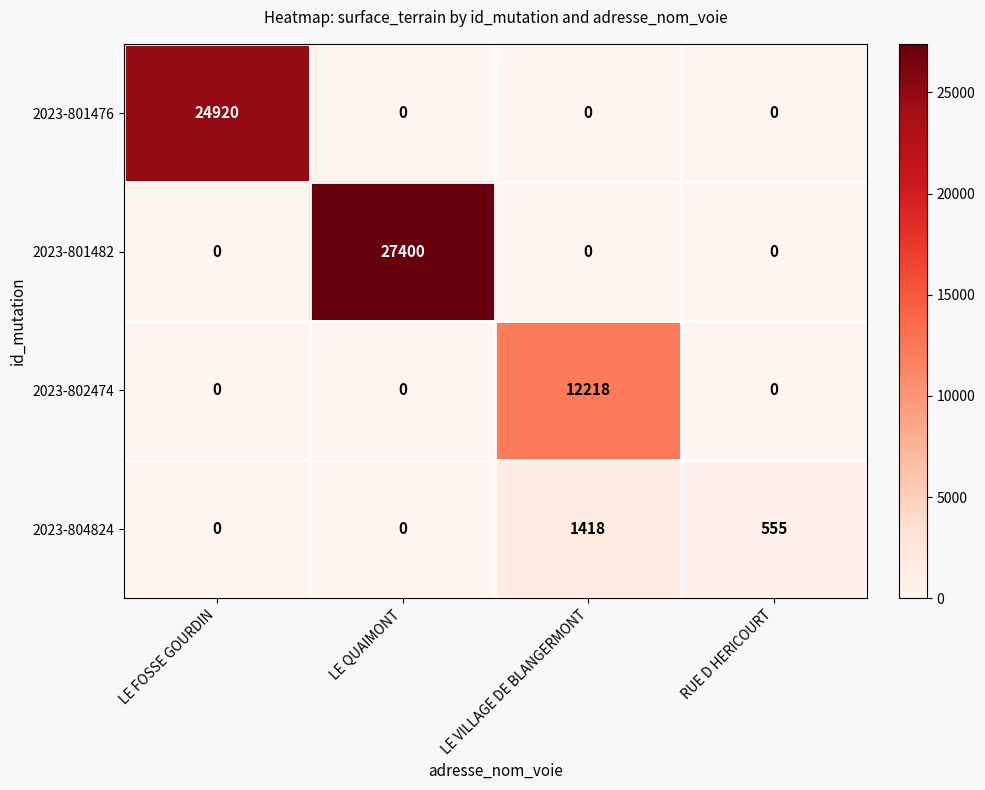

Reading left to right, extract all data points from this chart.

2023-801476: 24920	0	0	0
2023-801482: 0	27400	0	0
2023-802474: 0	0	12218	0
2023-804824: 0	0	1418	555